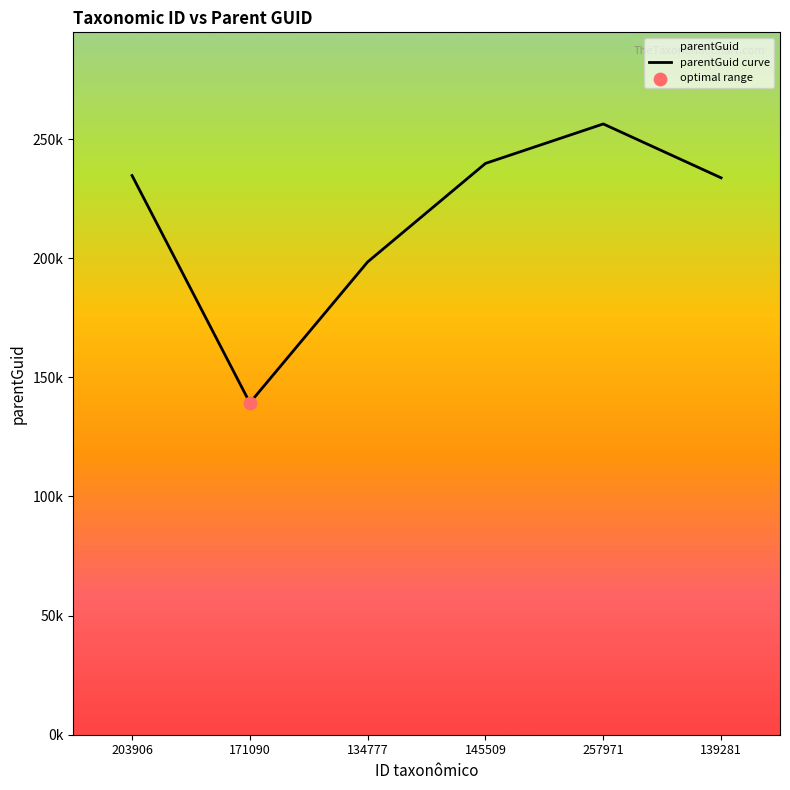

Approximately how many times larger is the value at 134777 compared to 139281?

0.8